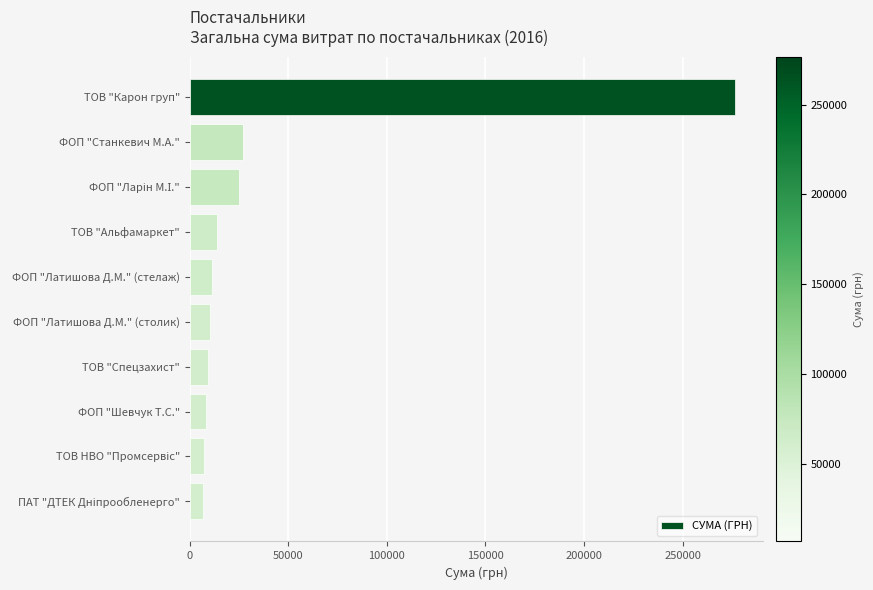

Is it true that the value at ТОВ "Спецзахист" is 9539.2?

True